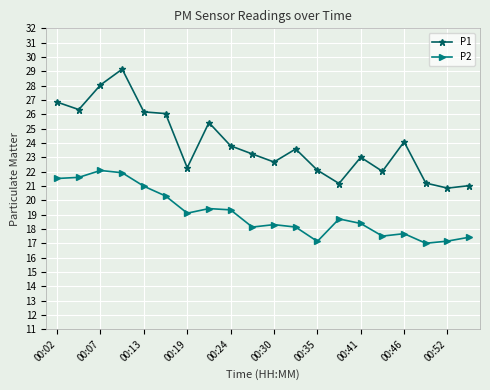

What is the smallest value displayed?

17.0